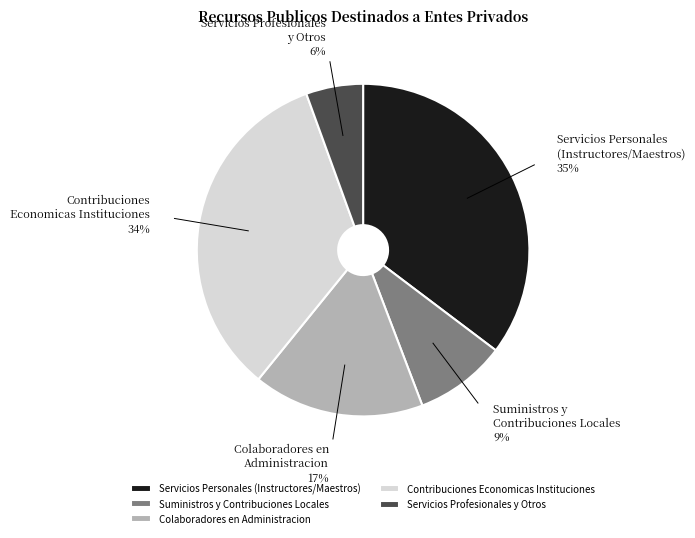

Does any single category account for the majority?

No